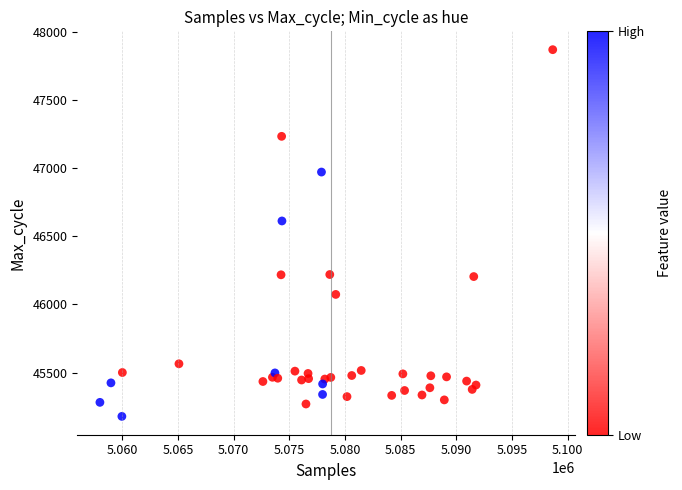

What Y value in the scatter plot is closest to 46523?

46612